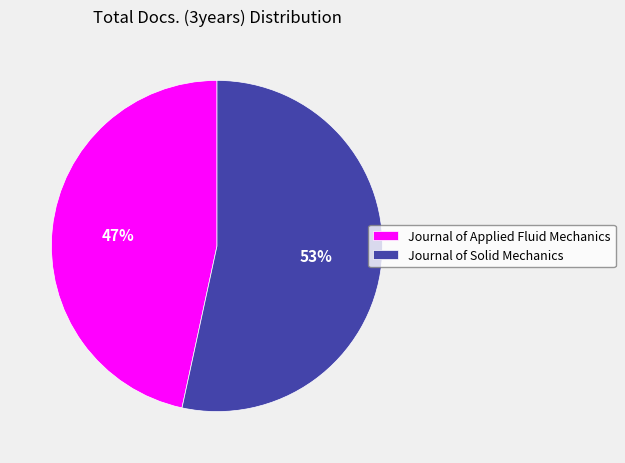

To the nearest percent, what is the average slice percentage?

50%